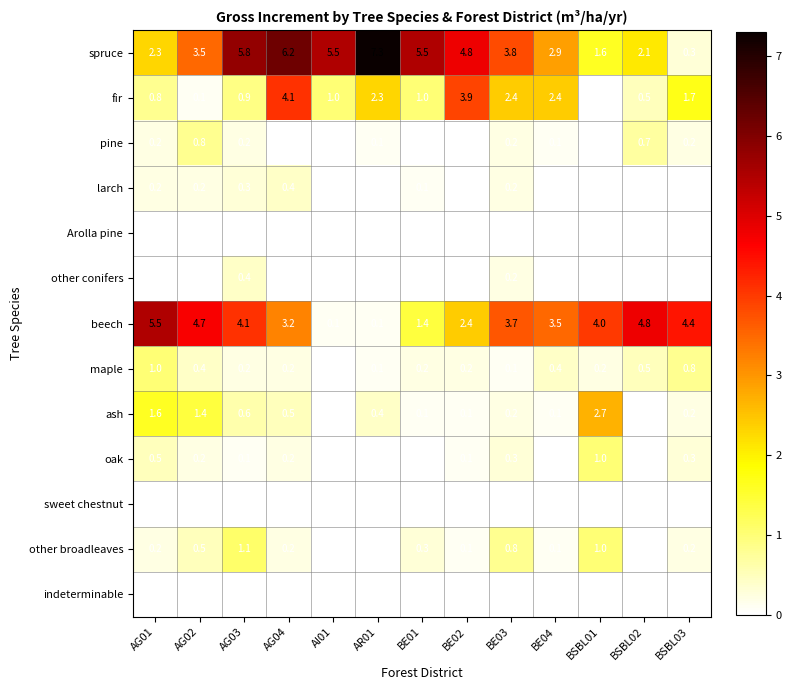

How many series are shown in this chart?

13